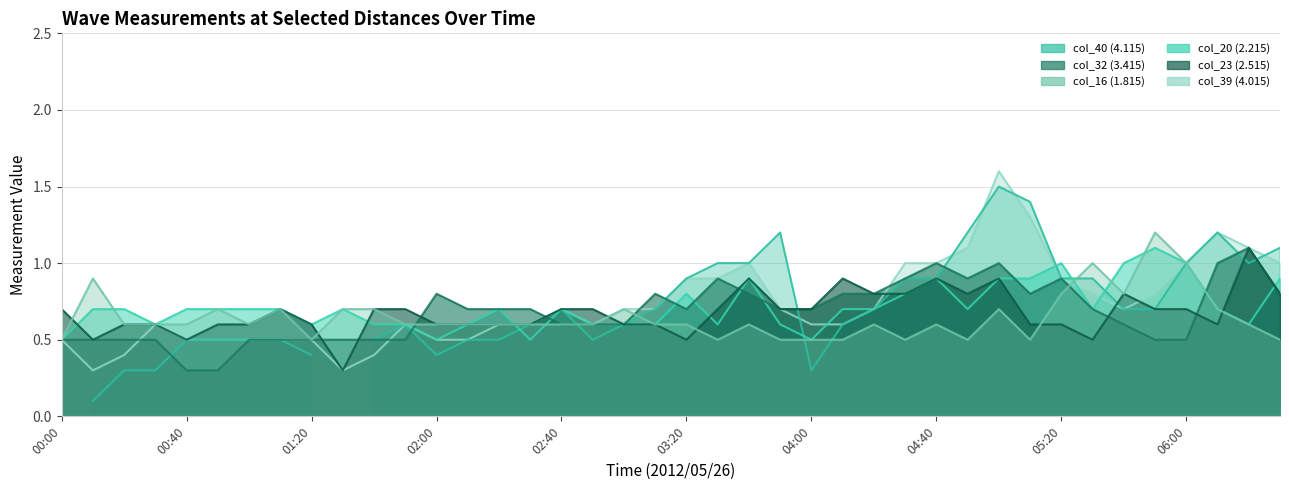

True or false: col_32 (3.415) has a value of 1.2 at 03:40.

False